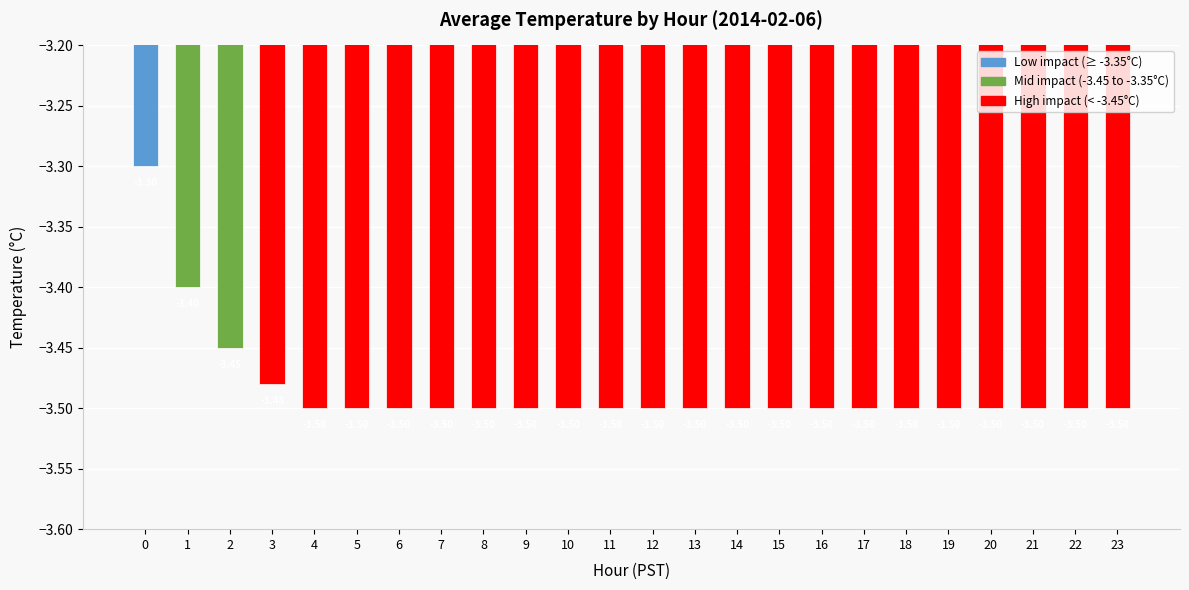

What is the smallest value displayed?

-3.5